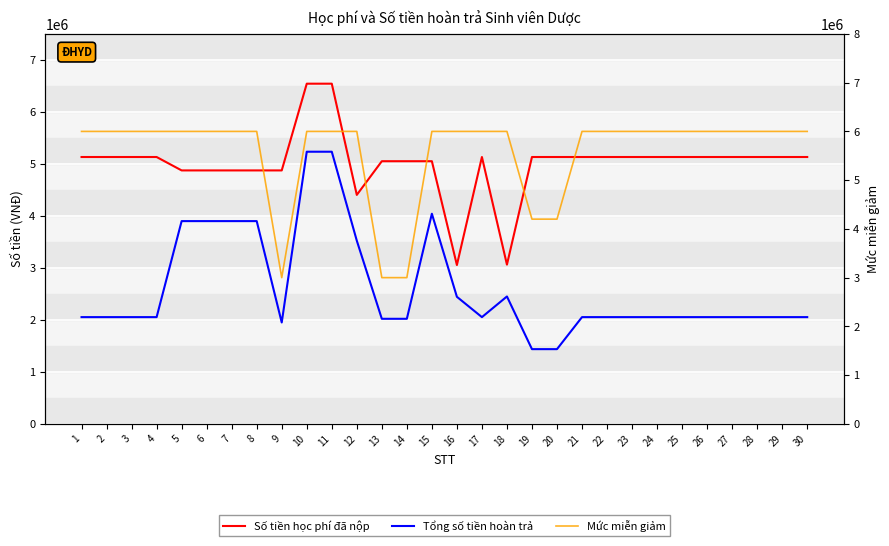

True or false: Số tiền học phí đã nộp has a value of 7974104.9 at 21.

False